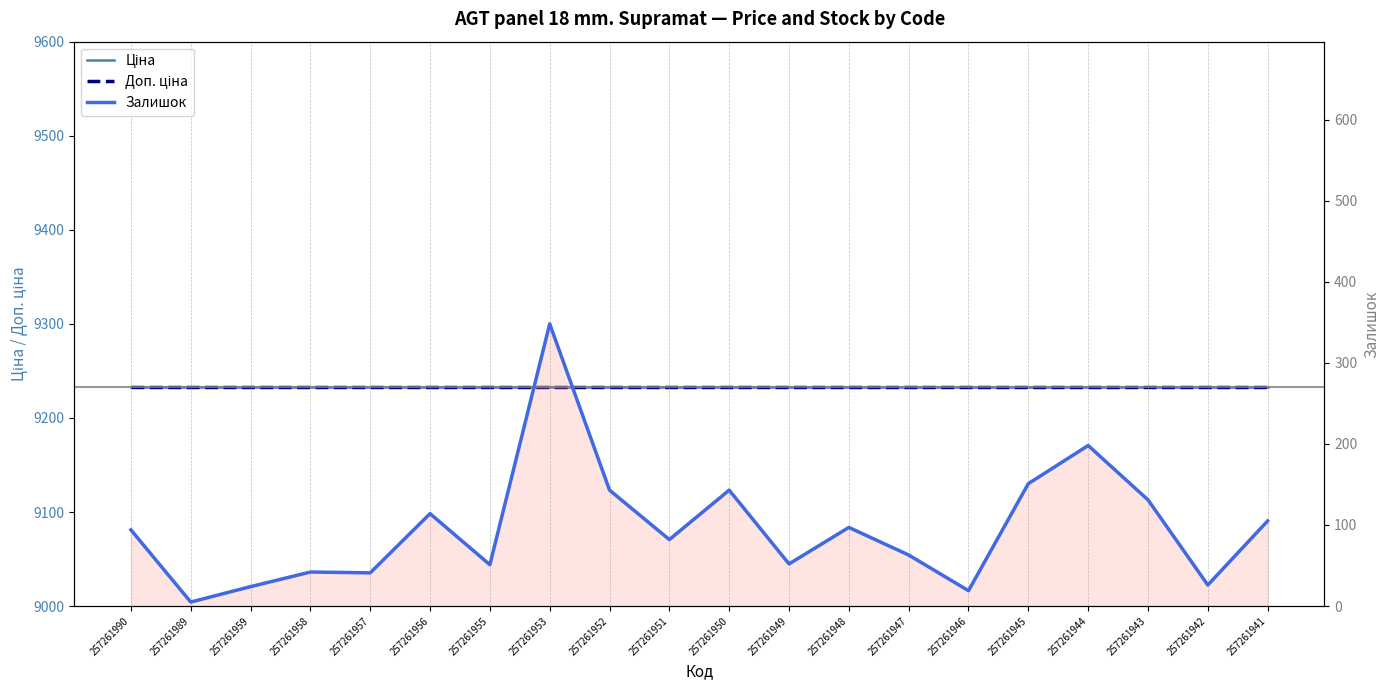

What is the value of the Доп. ціна point at the 14th from the left?

9233.4